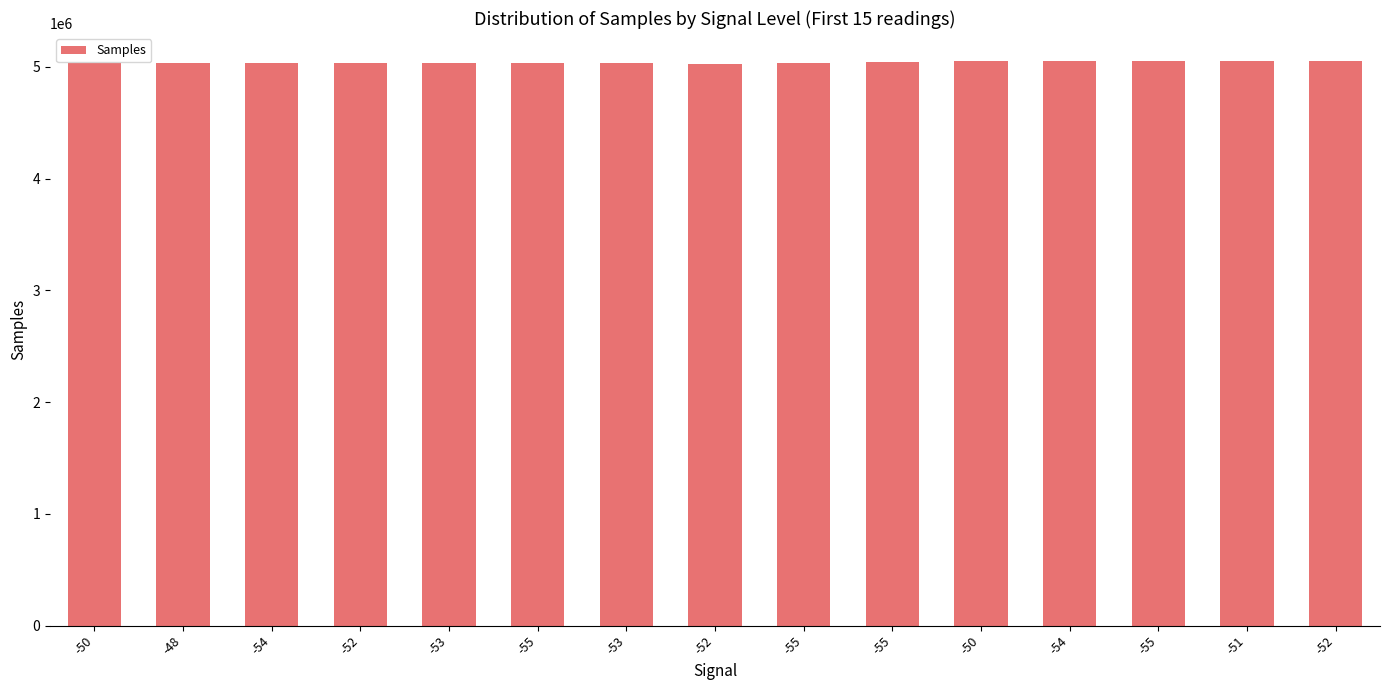

How many bars are there in total?

15